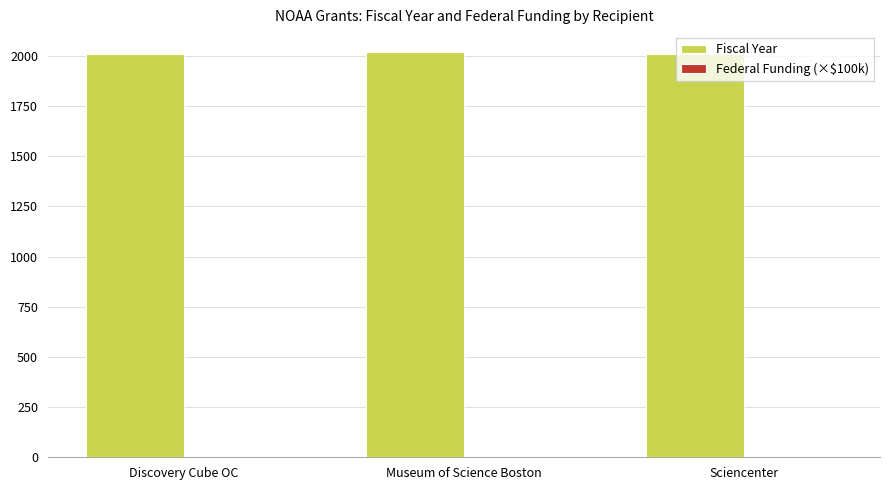

What is the sum of all Fiscal Year values?

6035.0